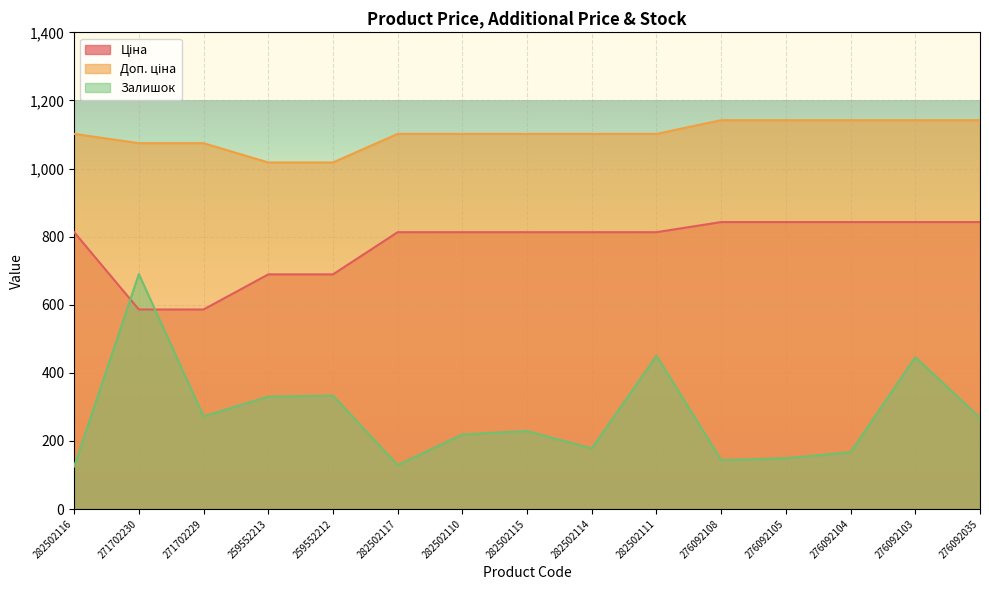

What value does the Ціна series have at 259552213?

689.1